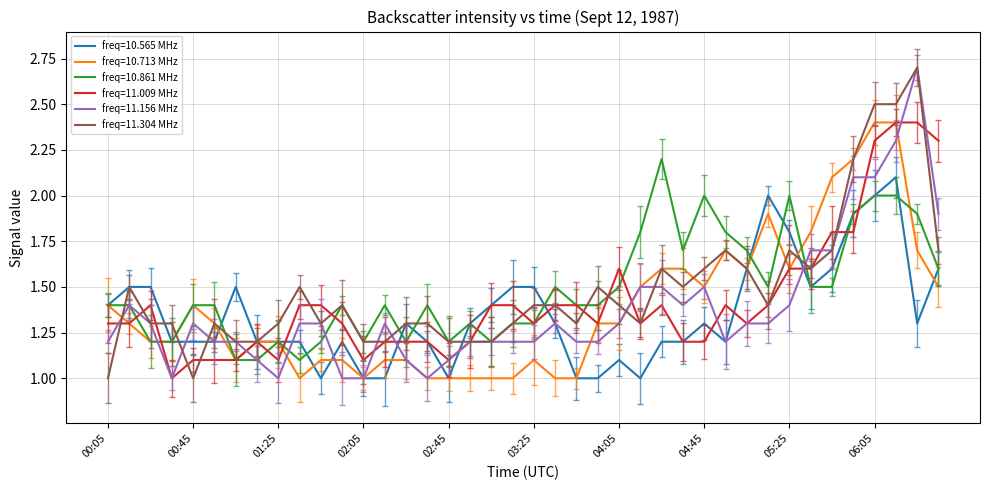

Reading left to right, list all the values displayed in this chart.

 10.565: 00:05=1.4	00:15=1.5	00:25=1.5	00:35=1.2	00:45=1.2	00:55=1.2	01:05=1.5	01:15=1.2	01:25=1.2	01:35=1.2	01:45=1.0	01:55=1.2	02:05=1.0	02:15=1.0	02:25=1.3	02:35=1.2	02:45=1.0	02:55=1.3	03:05=1.4	03:15=1.5	03:25=1.5	03:35=1.3	03:45=1.0	03:55=1.0	04:05=1.1	04:15=1.0	04:25=1.2	04:35=1.2	04:45=1.3	04:55=1.2	05:05=1.6	05:15=2.0	05:25=1.8	05:35=1.5	05:45=1.6	05:55=1.9	06:05=2.0	06:15=2.1	06:25=1.3	06:35=1.6
 10.713: 00:05=1.4	00:15=1.3	00:25=1.2	00:35=1.2	00:45=1.4	00:55=1.3	01:05=1.1	01:15=1.2	01:25=1.2	01:35=1.0	01:45=1.1	01:55=1.1	02:05=1.0	02:15=1.1	02:25=1.1	02:35=1.0	02:45=1.0	02:55=1.0	03:05=1.0	03:15=1.0	03:25=1.1	03:35=1.0	03:45=1.0	03:55=1.3	04:05=1.3	04:15=1.5	04:25=1.6	04:35=1.6	04:45=1.5	04:55=1.7	05:05=1.6	05:15=1.9	05:25=1.6	05:35=1.8	05:45=2.1	05:55=2.2	06:05=2.4	06:15=2.4	06:25=1.7	06:35=1.5
 10.861: 00:05=1.4	00:15=1.4	00:25=1.2	00:35=1.2	00:45=1.4	00:55=1.4	01:05=1.1	01:15=1.1	01:25=1.2	01:35=1.1	01:45=1.2	01:55=1.4	02:05=1.2	02:15=1.4	02:25=1.2	02:35=1.4	02:45=1.2	02:55=1.3	03:05=1.2	03:15=1.3	03:25=1.3	03:35=1.5	03:45=1.4	03:55=1.4	04:05=1.5	04:15=1.8	04:25=2.2	04:35=1.7	04:45=2.0	04:55=1.8	05:05=1.7	05:15=1.5	05:25=2.0	05:35=1.5	05:45=1.5	05:55=1.9	06:05=2.0	06:15=2.0	06:25=1.9	06:35=1.6
 11.009: 00:05=1.3	00:15=1.3	00:25=1.4	00:35=1.0	00:45=1.1	00:55=1.1	01:05=1.1	01:15=1.2	01:25=1.1	01:35=1.4	01:45=1.4	01:55=1.3	02:05=1.1	02:15=1.2	02:25=1.2	02:35=1.2	02:45=1.1	02:55=1.2	03:05=1.4	03:15=1.4	03:25=1.3	03:35=1.4	03:45=1.4	03:55=1.3	04:05=1.6	04:15=1.3	04:25=1.4	04:35=1.2	04:45=1.2	04:55=1.4	05:05=1.3	05:15=1.4	05:25=1.6	05:35=1.6	05:45=1.8	05:55=1.8	06:05=2.3	06:15=2.4	06:25=2.4	06:35=2.3
 11.156: 00:05=1.2	00:15=1.4	00:25=1.3	00:35=1.0	00:45=1.3	00:55=1.2	01:05=1.2	01:15=1.1	01:25=1.0	01:35=1.3	01:45=1.3	01:55=1.0	02:05=1.0	02:15=1.3	02:25=1.1	02:35=1.0	02:45=1.1	02:55=1.2	03:05=1.2	03:15=1.2	03:25=1.2	03:35=1.3	03:45=1.2	03:55=1.2	04:05=1.3	04:15=1.5	04:25=1.5	04:35=1.4	04:45=1.5	04:55=1.2	05:05=1.3	05:15=1.3	05:25=1.4	05:35=1.7	05:45=1.7	05:55=2.1	06:05=2.1	06:15=2.3	06:25=2.7	06:35=1.9
 11.304: 00:05=1.0	00:15=1.5	00:25=1.3	00:35=1.3	00:45=1.0	00:55=1.3	01:05=1.2	01:15=1.2	01:25=1.3	01:35=1.5	01:45=1.3	01:55=1.4	02:05=1.2	02:15=1.2	02:25=1.3	02:35=1.3	02:45=1.2	02:55=1.2	03:05=1.2	03:15=1.3	03:25=1.4	03:35=1.4	03:45=1.3	03:55=1.5	04:05=1.4	04:15=1.3	04:25=1.6	04:35=1.5	04:45=1.6	04:55=1.7	05:05=1.6	05:15=1.4	05:25=1.7	05:35=1.6	05:45=1.7	05:55=2.2	06:05=2.5	06:15=2.5	06:25=2.7	06:35=1.7